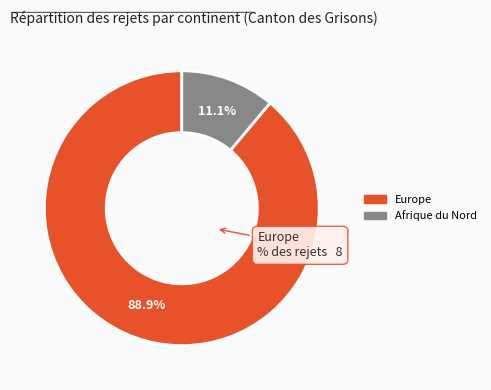

Does any single category account for the majority?

Yes